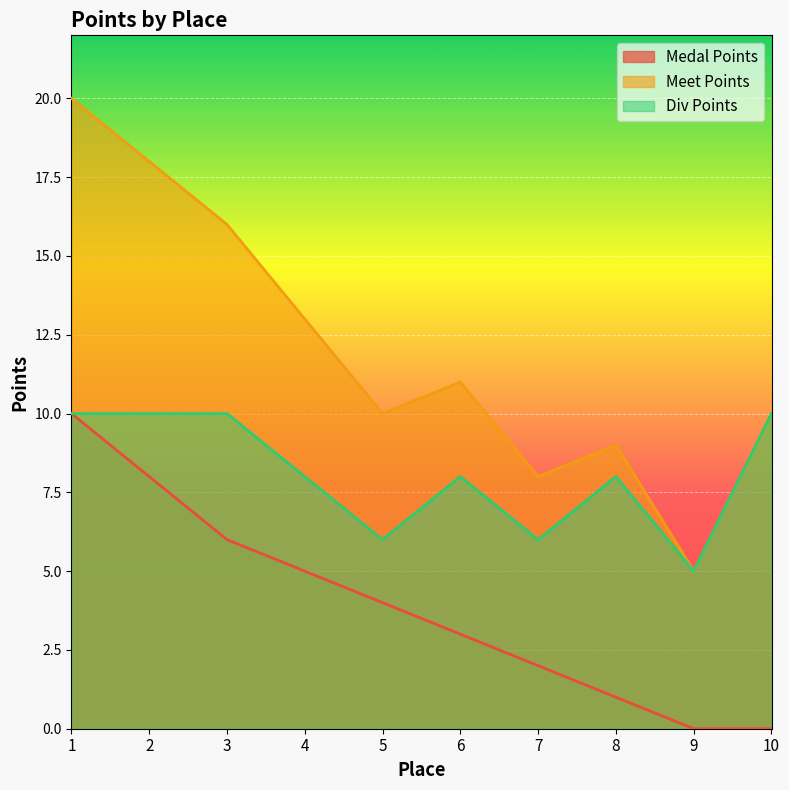

What is the difference between the Meet Points values at 8 and 4?

4